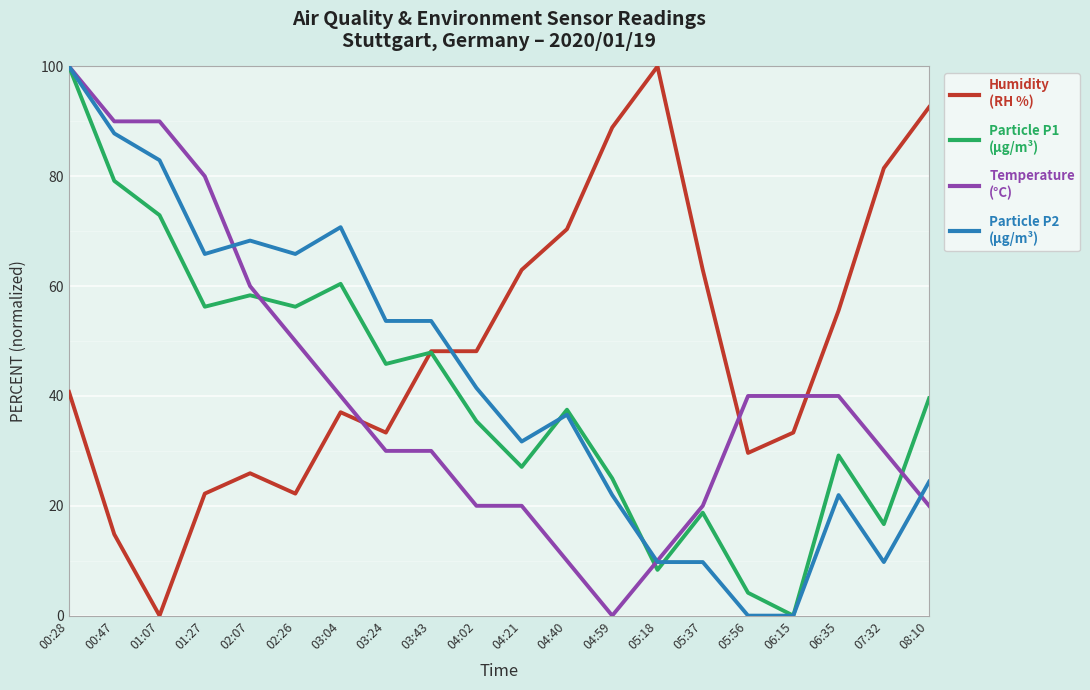

What position from the left is 02:07?

5